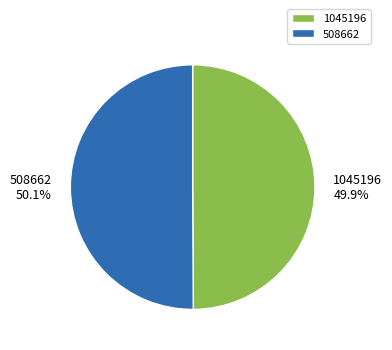

What portion of the pie excludes 508662?

49.9%